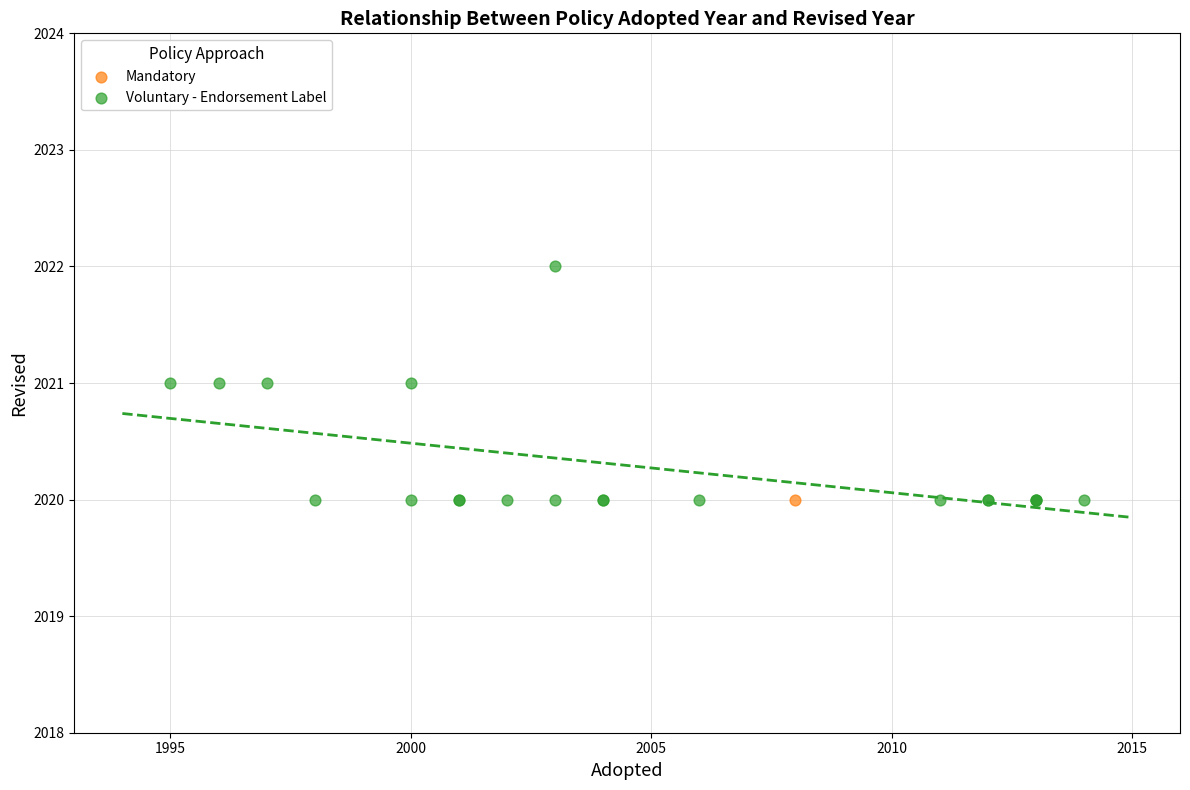

What are all the series names shown in the legend?

Mandatory, Voluntary - Endorsement Label